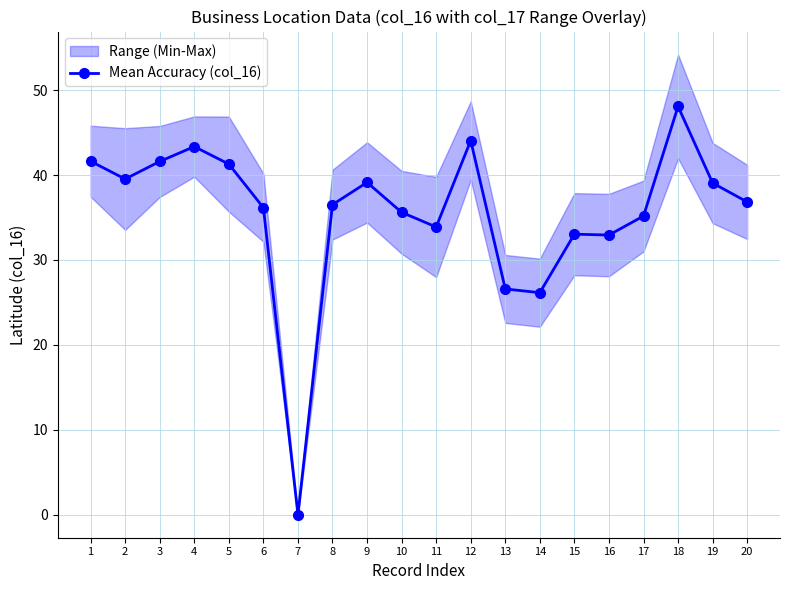

What is the value of the 14th point from the left?

26.1